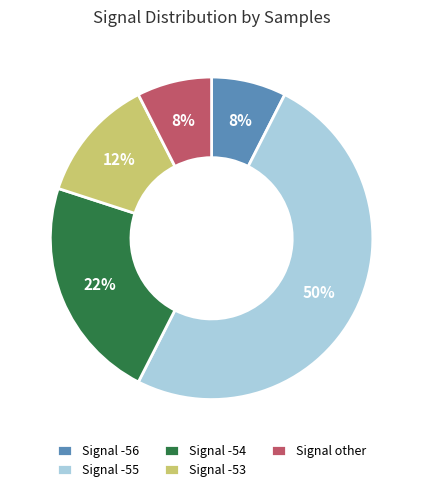

To the nearest percent, what is the average slice percentage?

20%